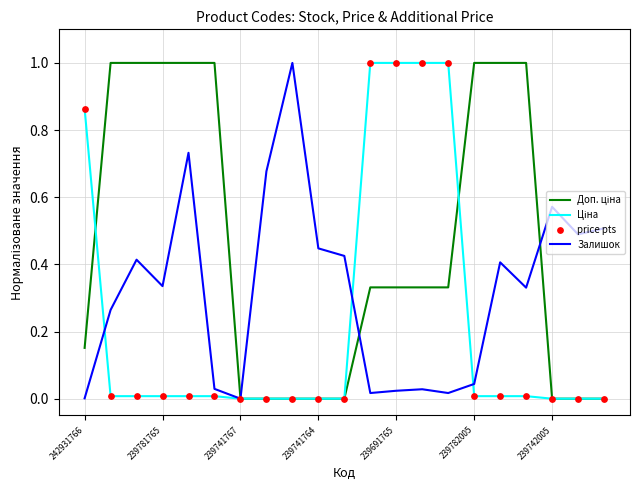

What is the greatest value displayed?

1.0